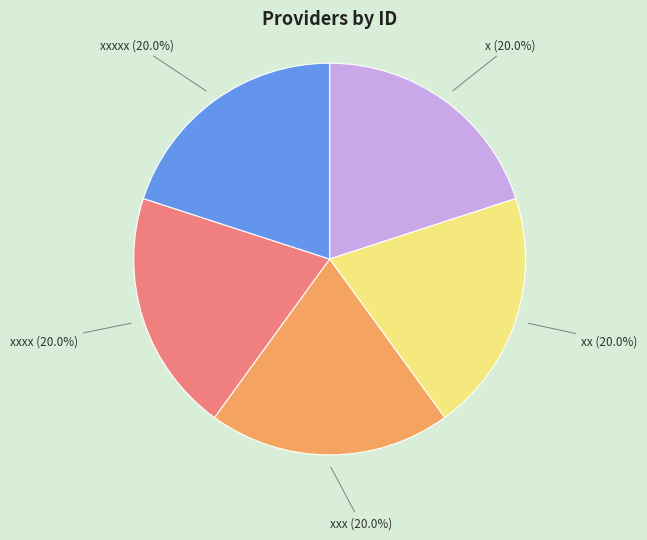

Is there a majority slice in this chart?

No